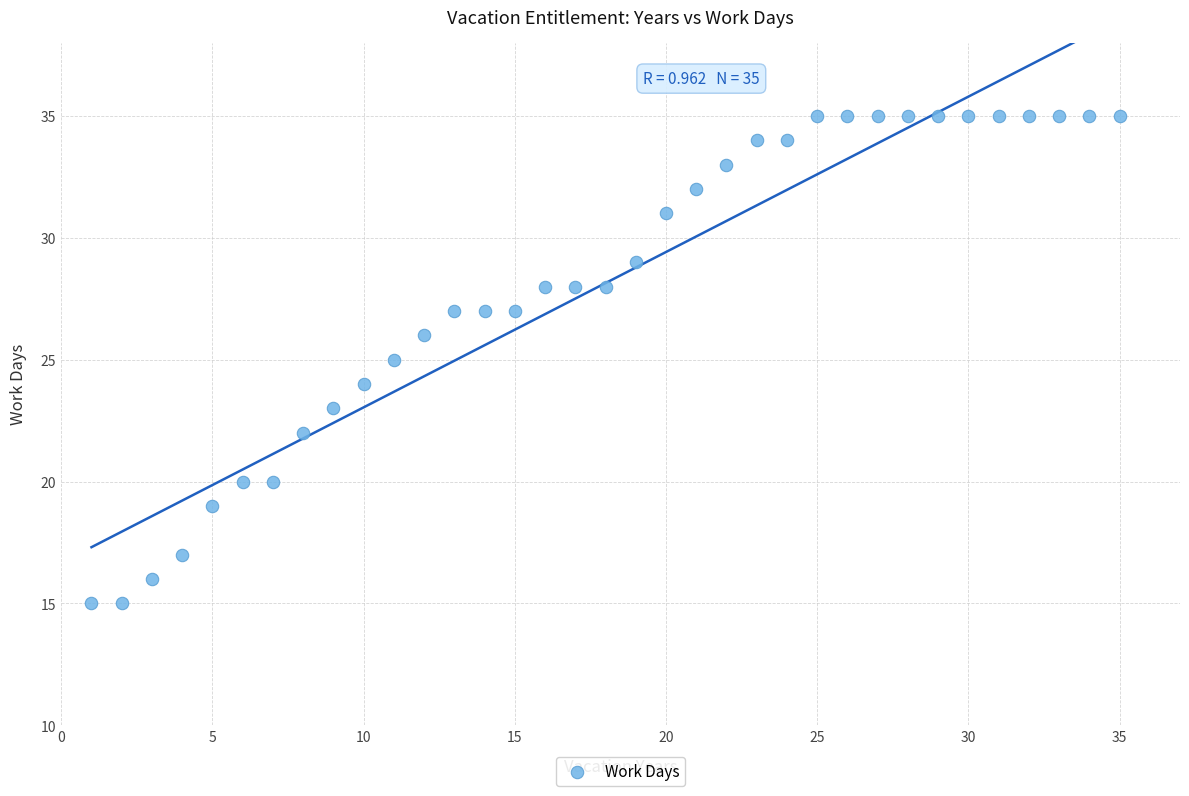

What is the range of Y values (max minus min)?

20